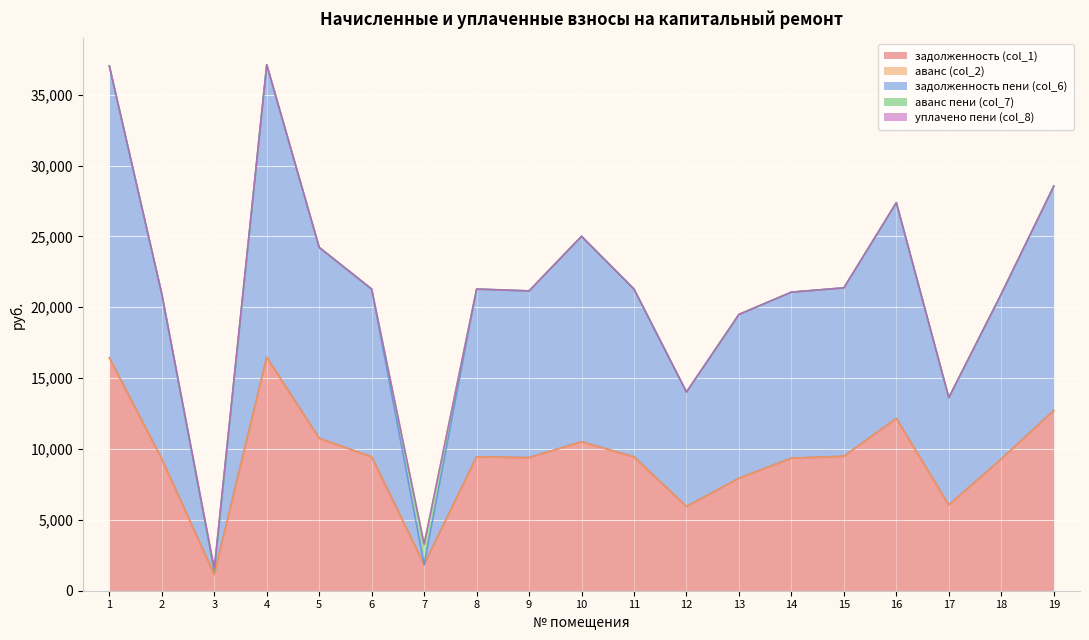

How many distinct data groups are displayed?

5